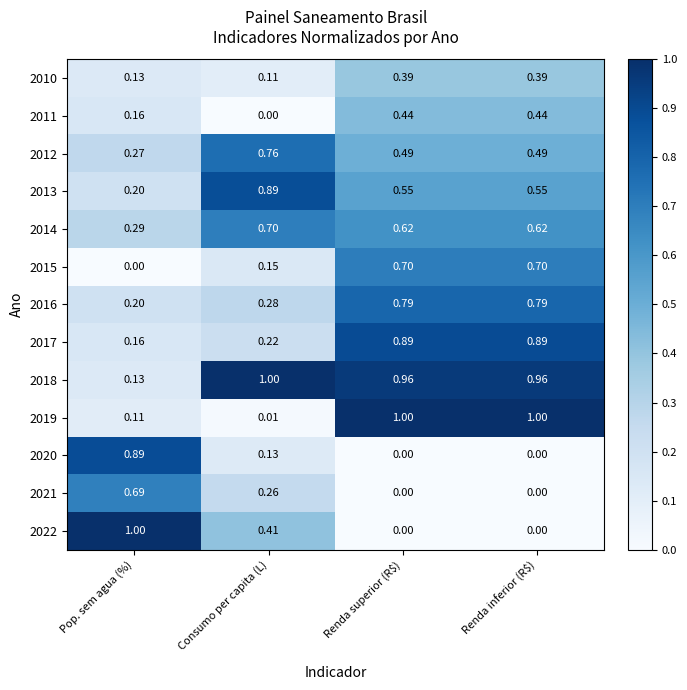

Count the number of categories in the chart.

4